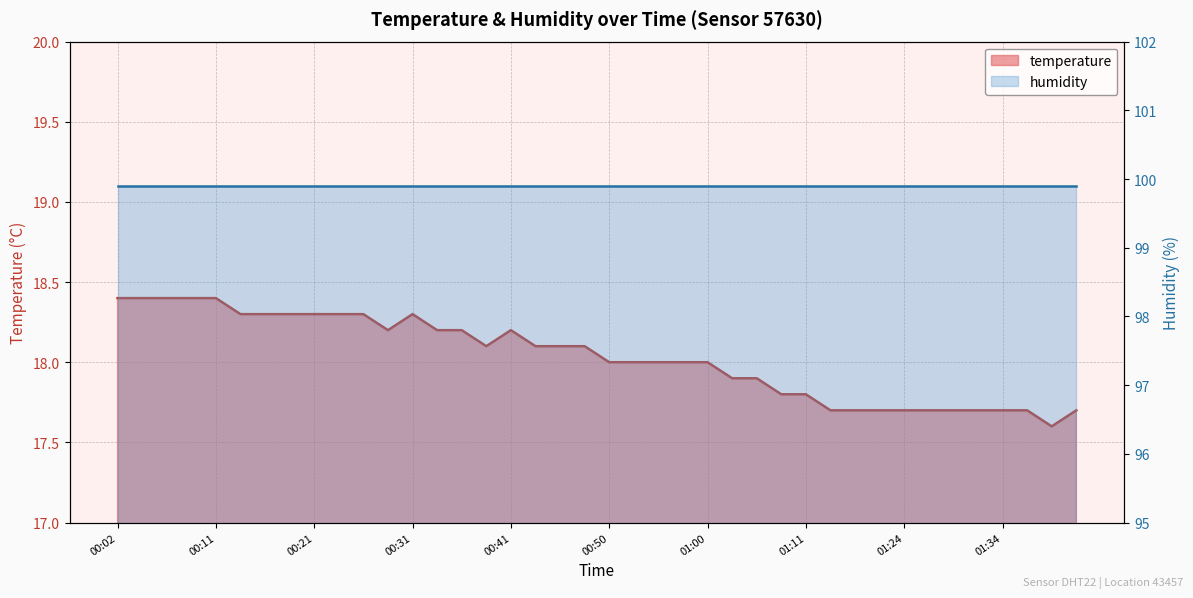

Which has a higher value, 01:34 or 01:39?

01:34